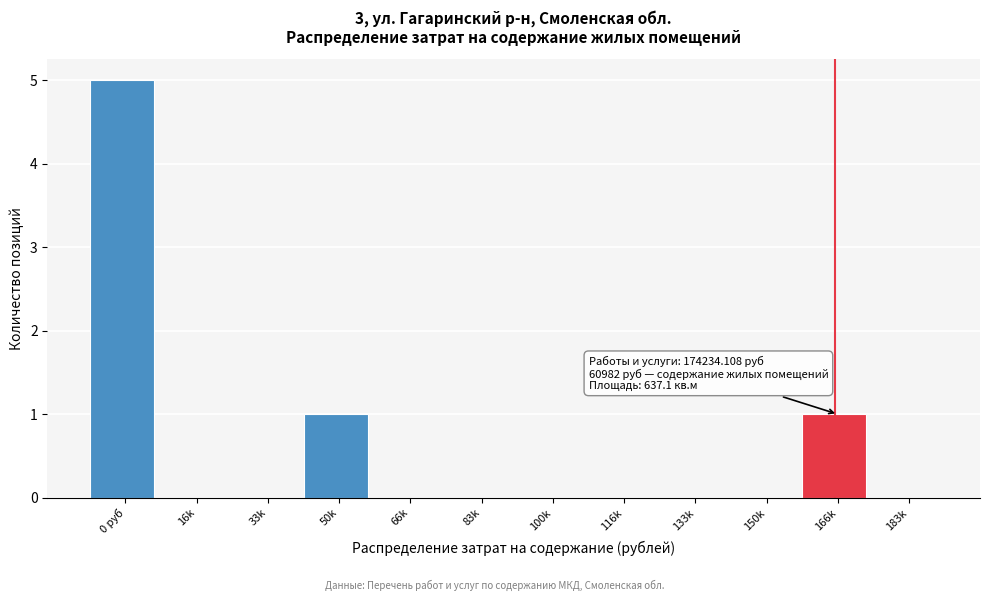

Reading left to right, list all the values displayed in this chart.

0 руб=5	16k=0	33k=0	50k=1	66k=0	83k=0	100k=0	116k=0	133k=0	150k=0	166k=1	183k=0